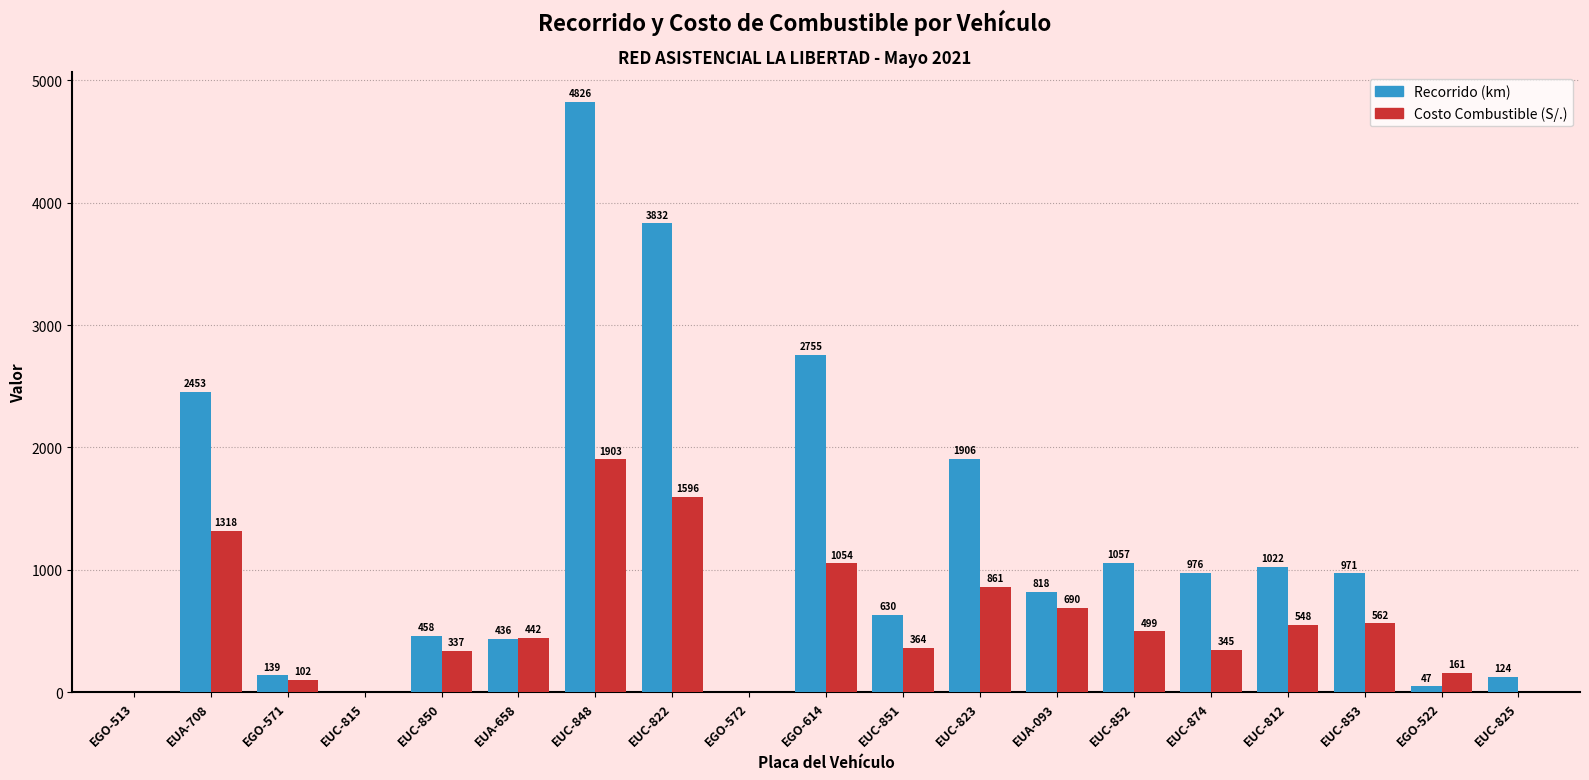

At which label does Recorrido (km) first exceed 818?

EUA-708